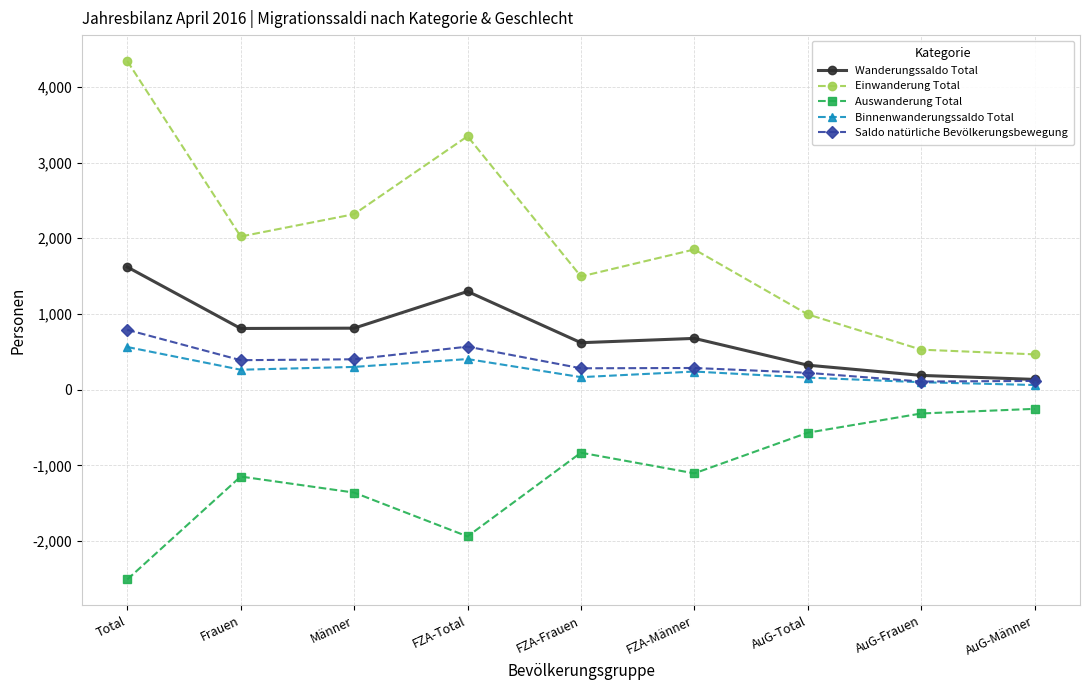

True or false: Auswanderung Total and Saldo natürliche Bevölkerungsbewegung intersect in this chart.

False